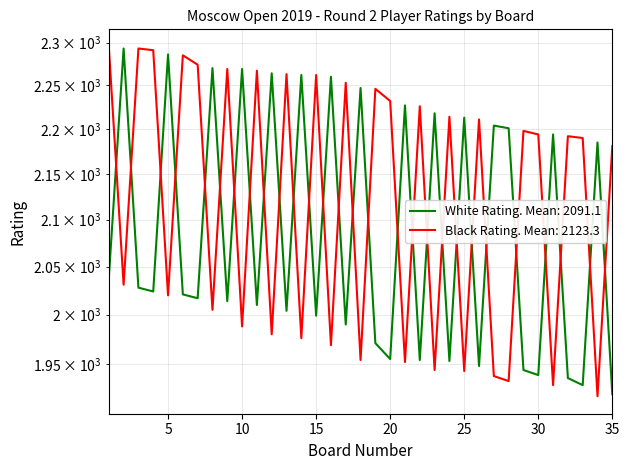

Read the Black Rating (col_10) value at 14, to the nearest 5.

1975